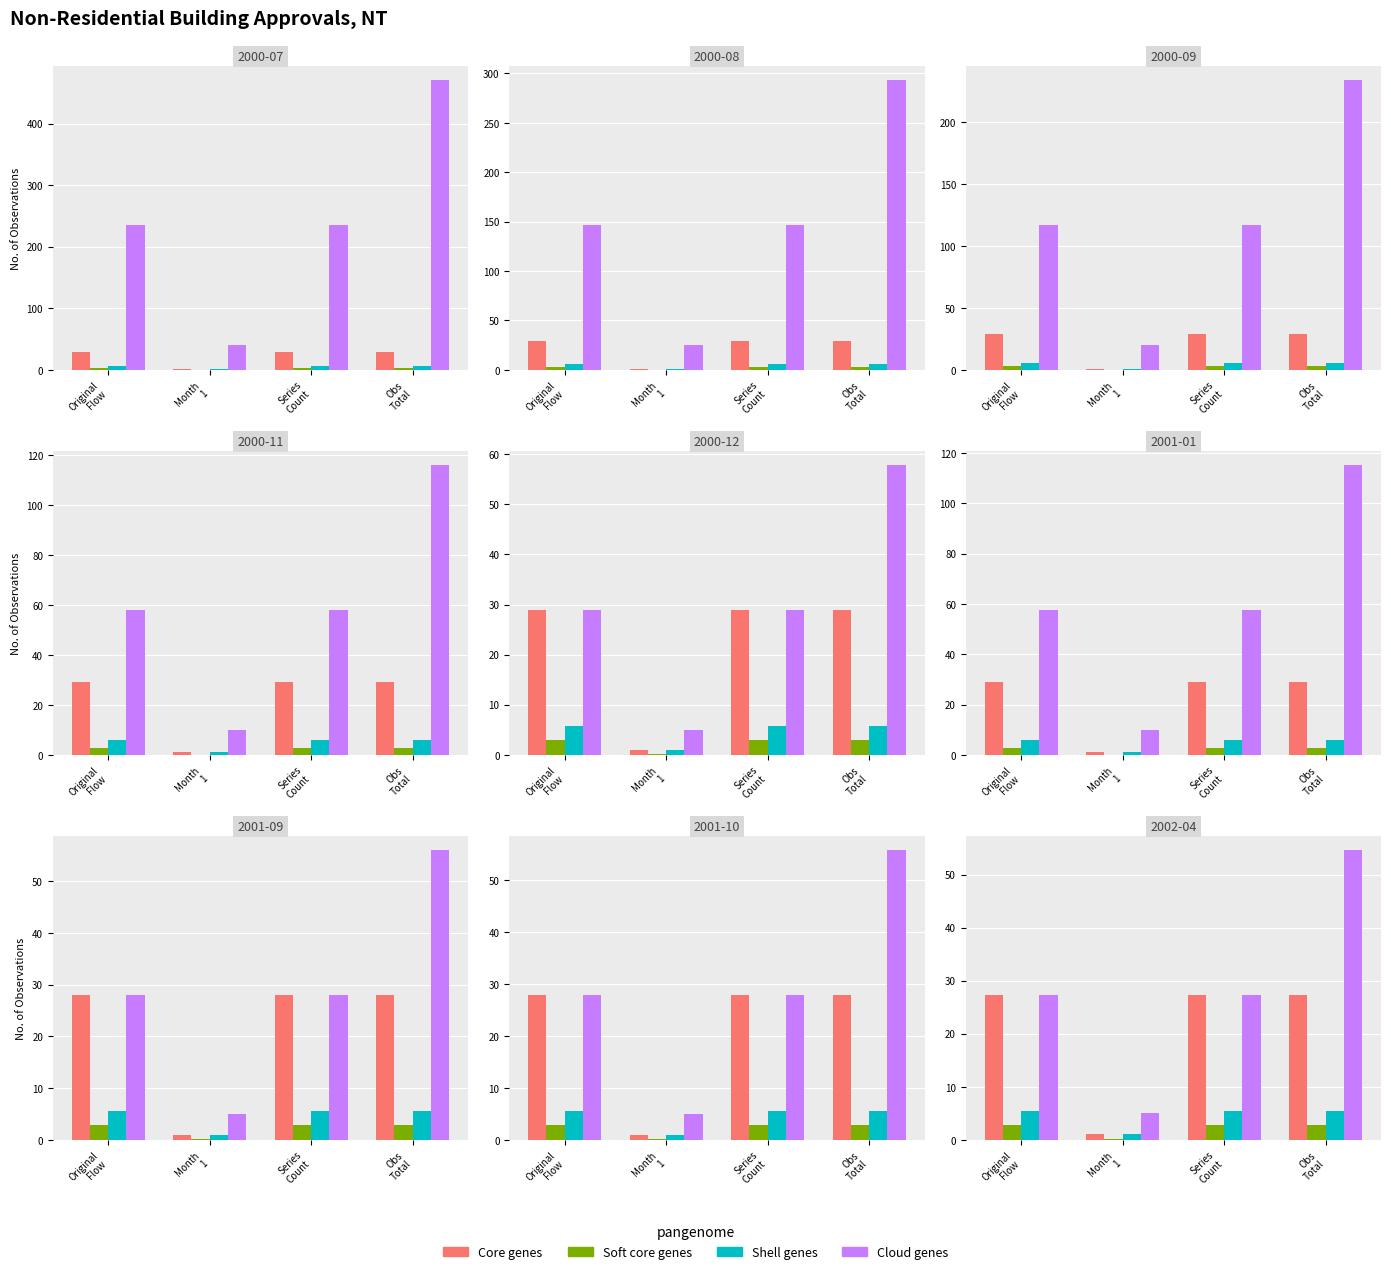

Is the value of Cloud genes at Series
Count greater than the value of Core genes at Obs
Total?

No